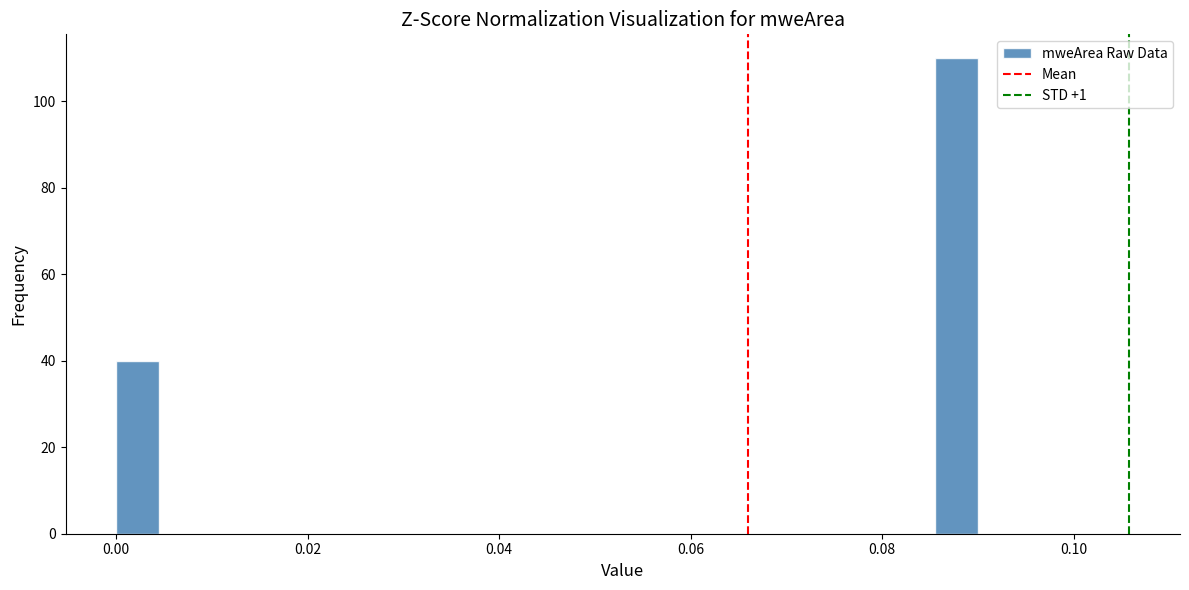

Read against the x-axis, roughly where is the centre of the tallest bar?

0.088